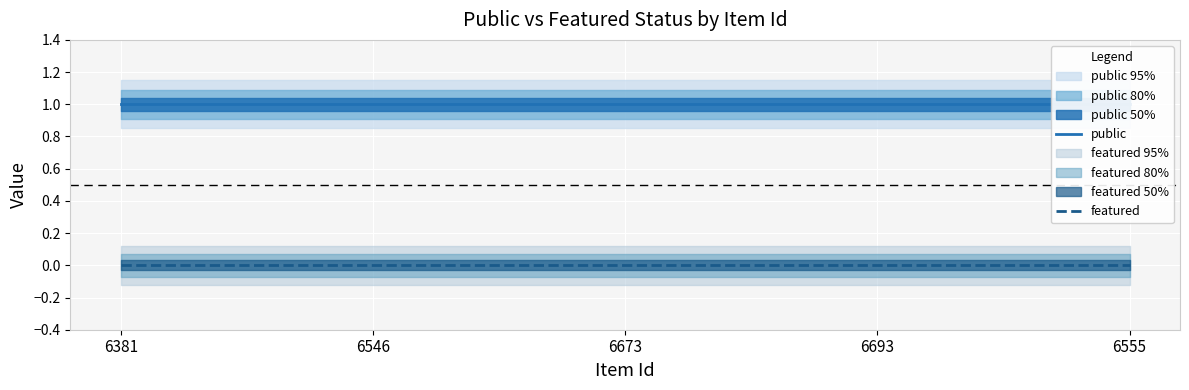

Rank the series at 6555 from highest to lowest value.

public, featured